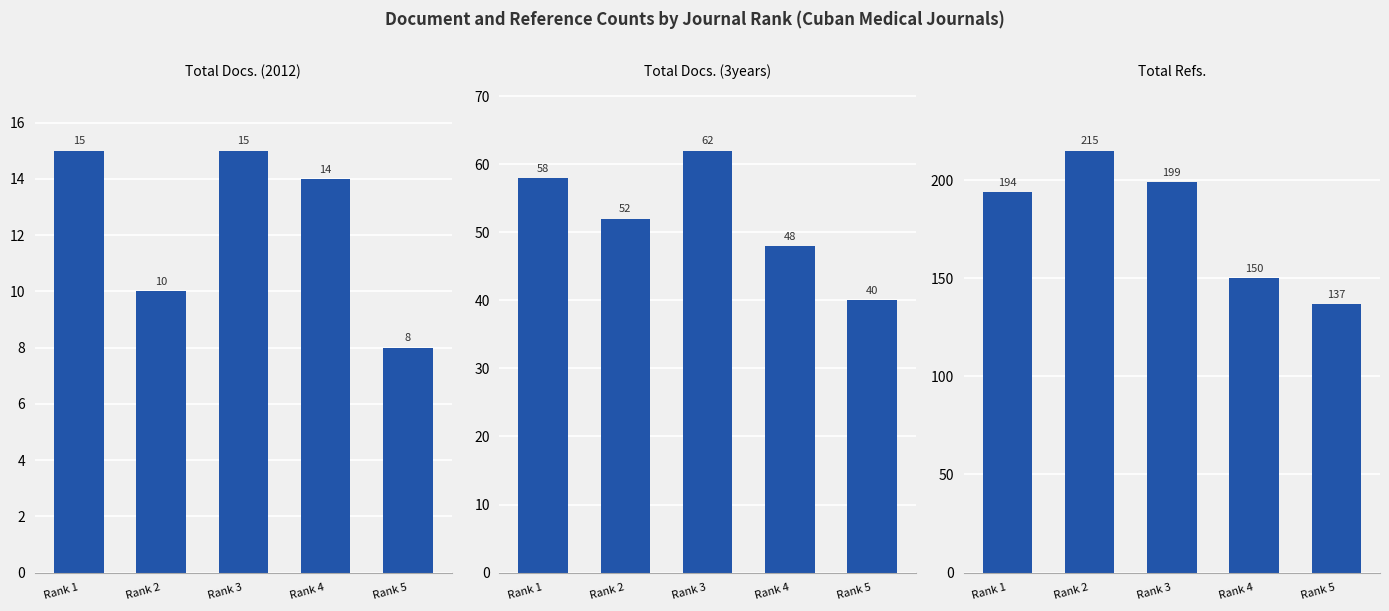

Rank the series by their maximum value, from lowest to highest.

Total Docs. (2012), Total Docs. (3years), Total Refs.